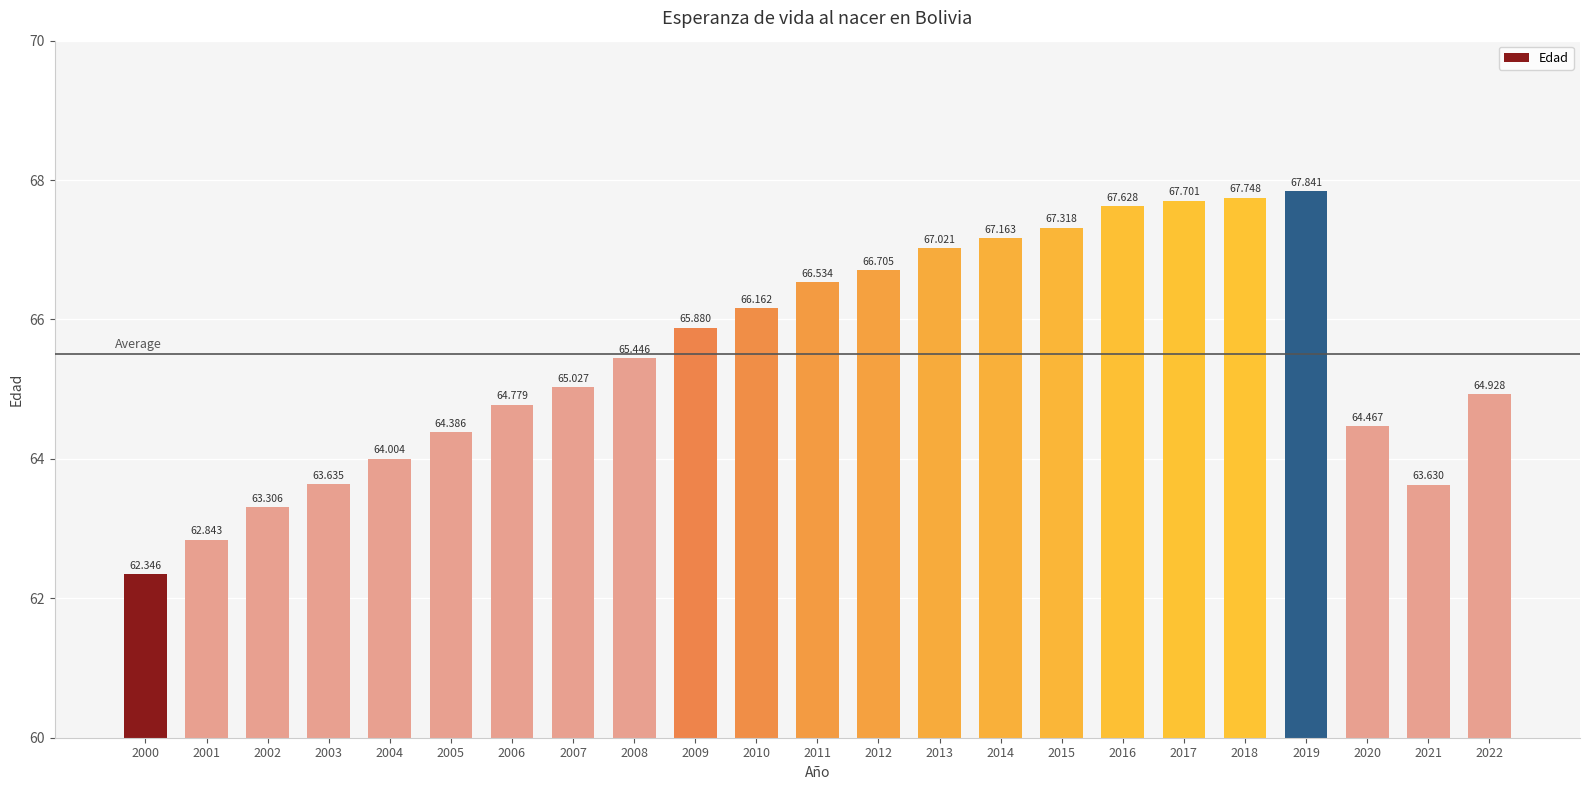

What is the difference between the values at 2004 and 2002?

0.7